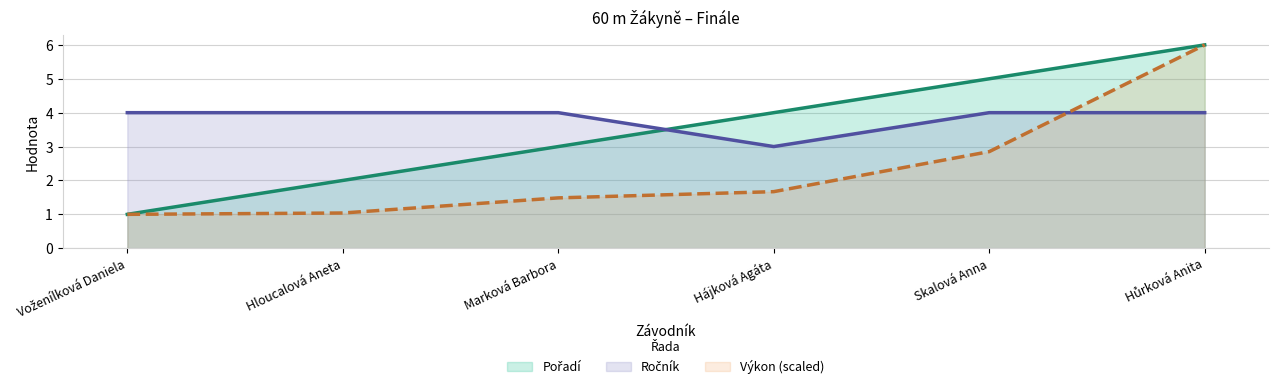

Which series has the largest range (max minus min)?

Pořadí